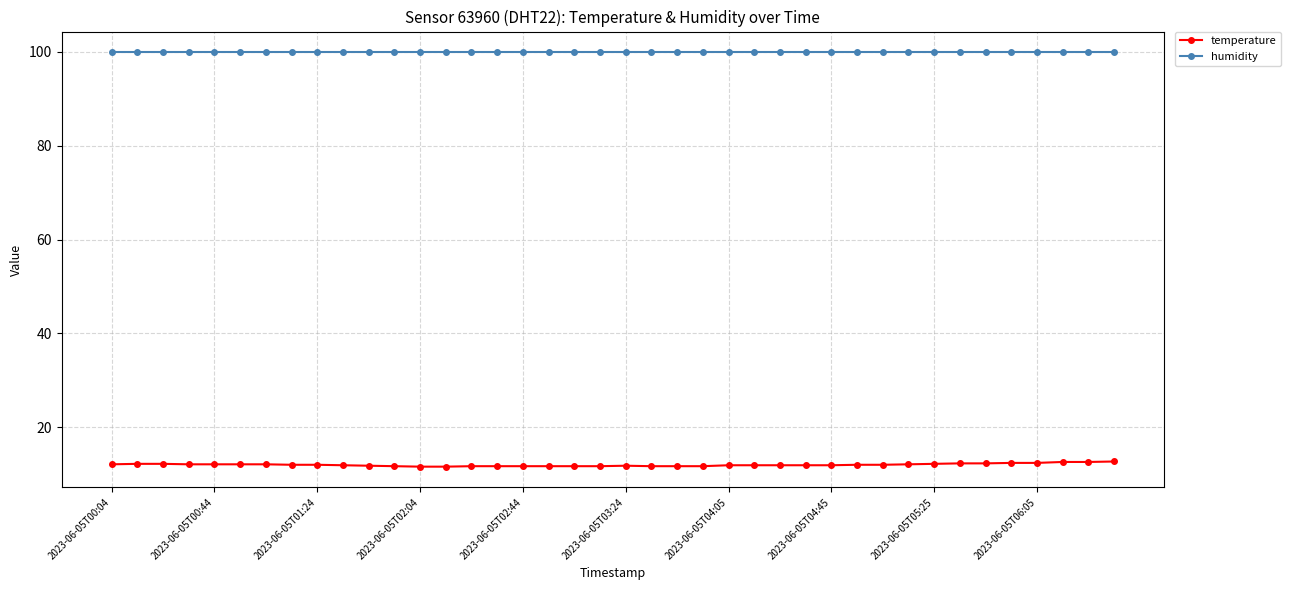

What is the sum of all humidity values?

3996.0